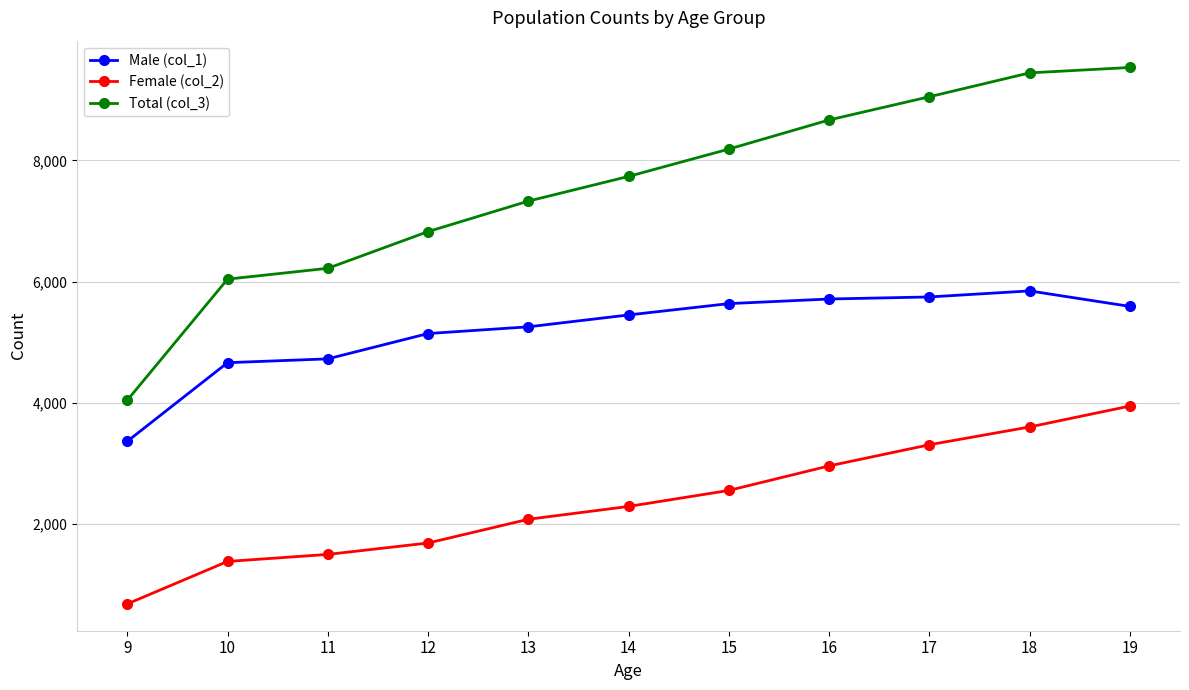

Which series has the largest range (max minus min)?

Total (col_3)